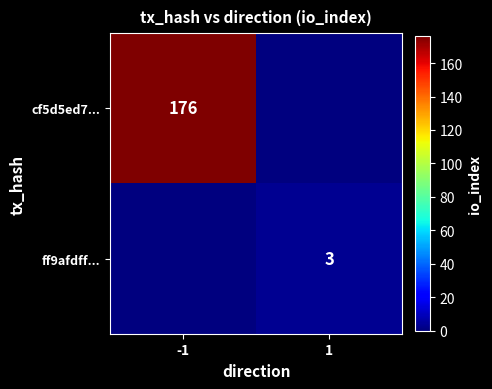

The value of cf5d5ed7... at -1 is 117. True or false?

False